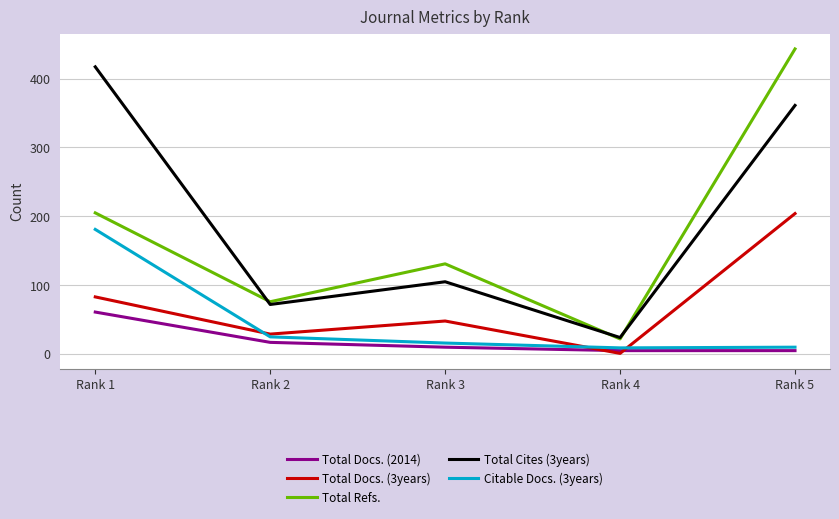

Which series changed the most between Rank 3 and Rank 4?

Total Refs.